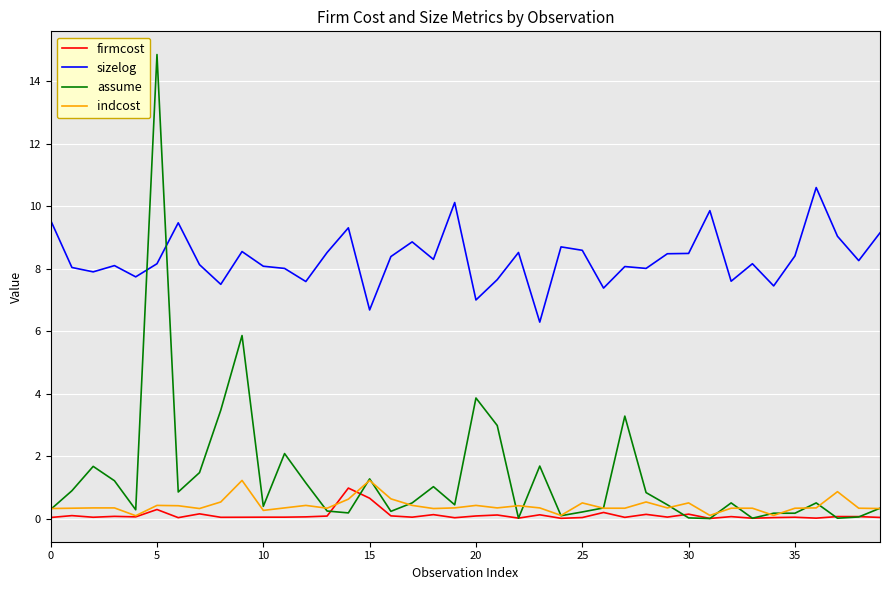

Which series has the largest total across all categories?

sizelog